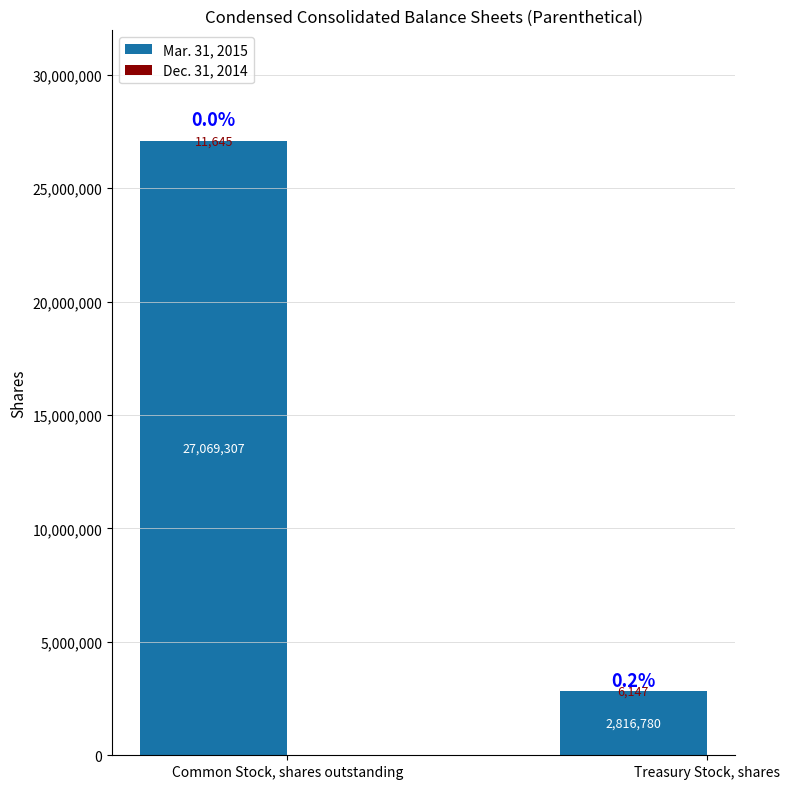

Which series changed the most between Common Stock, shares outstanding and Treasury Stock, shares?

Mar. 31, 2015